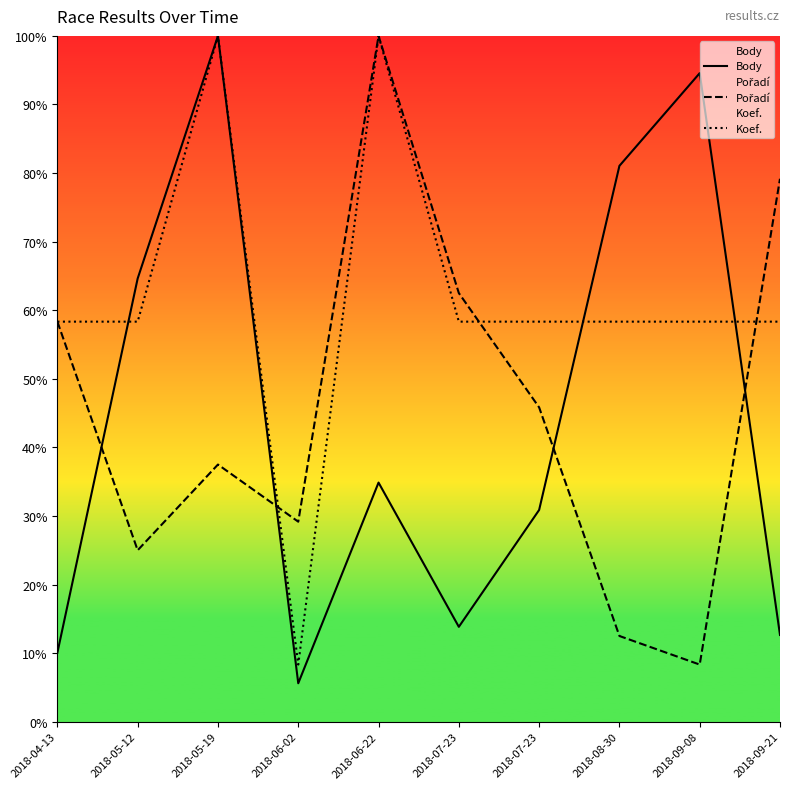

At which category does Koef. reach its first local peak?

2018-05-19